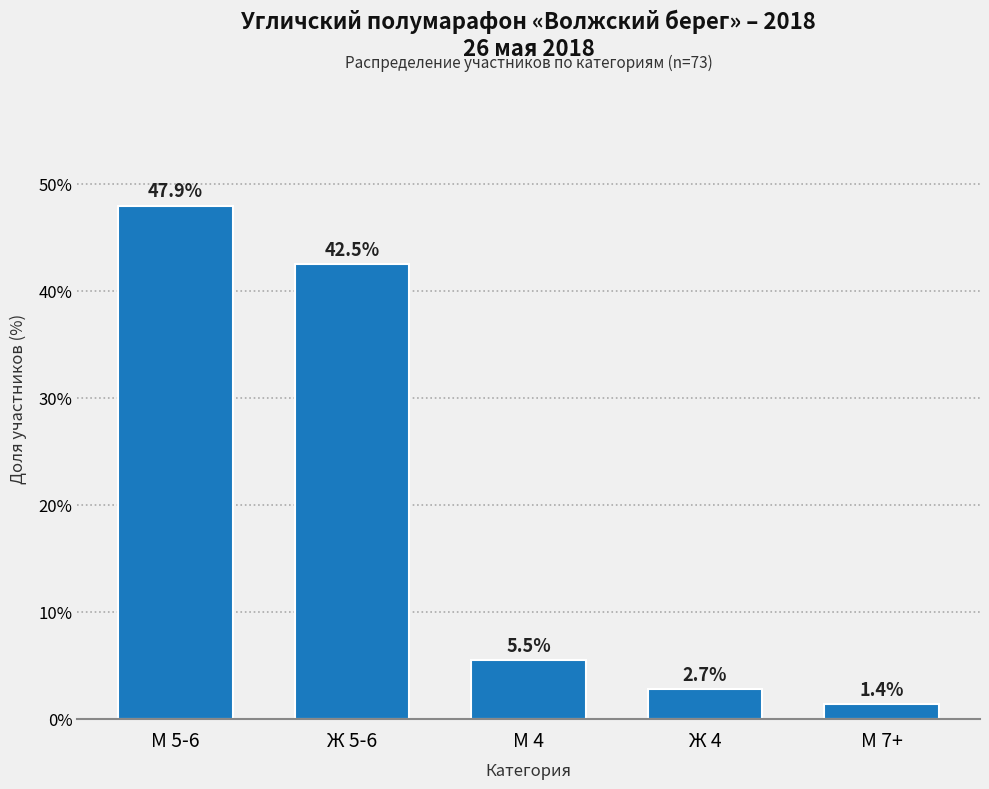

How many values exceed 5?

3